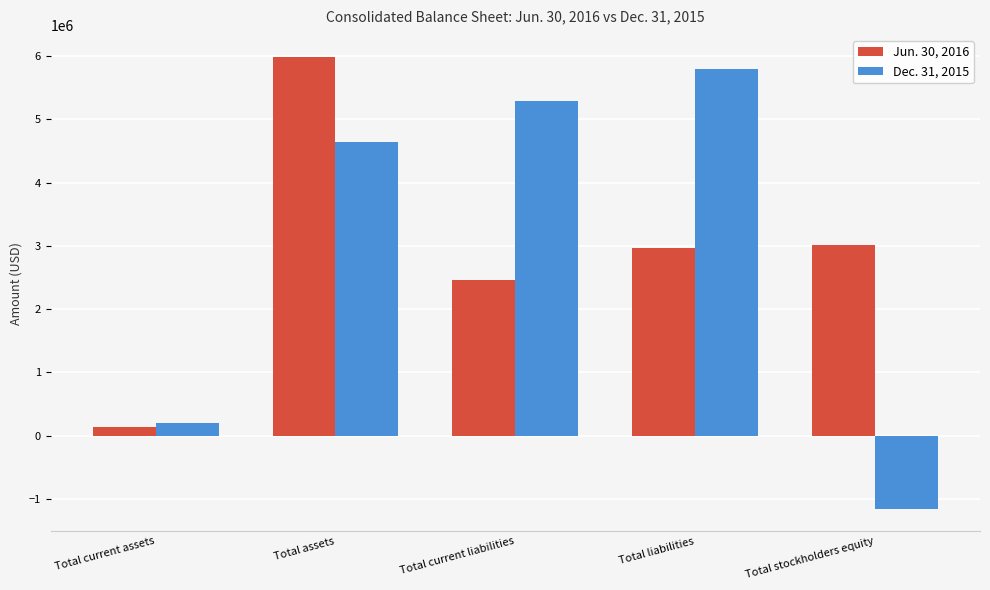

At which label does Jun. 30, 2016 reach its minimum?

Total current assets